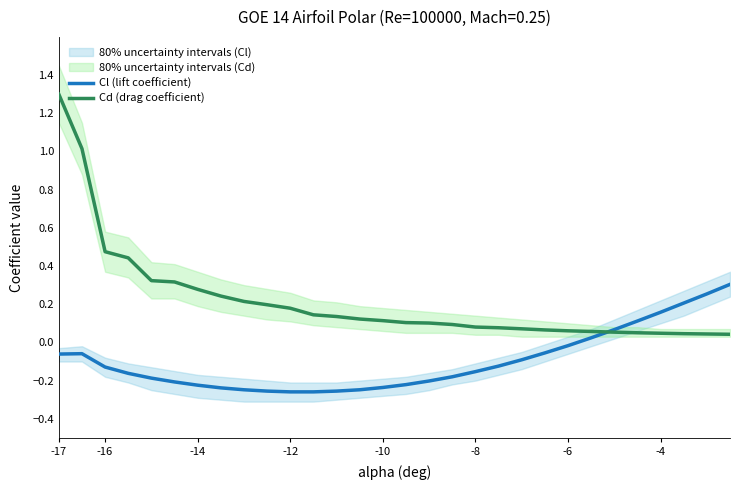

At how many categories does at least one series exceed 0?

30